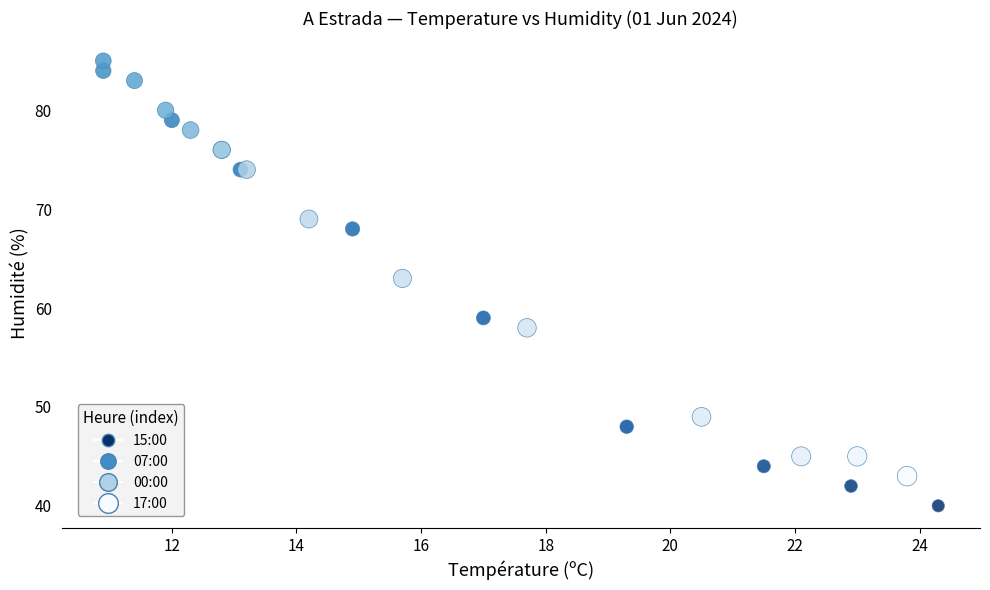

What Y value in the scatter plot is closest to 62?

63